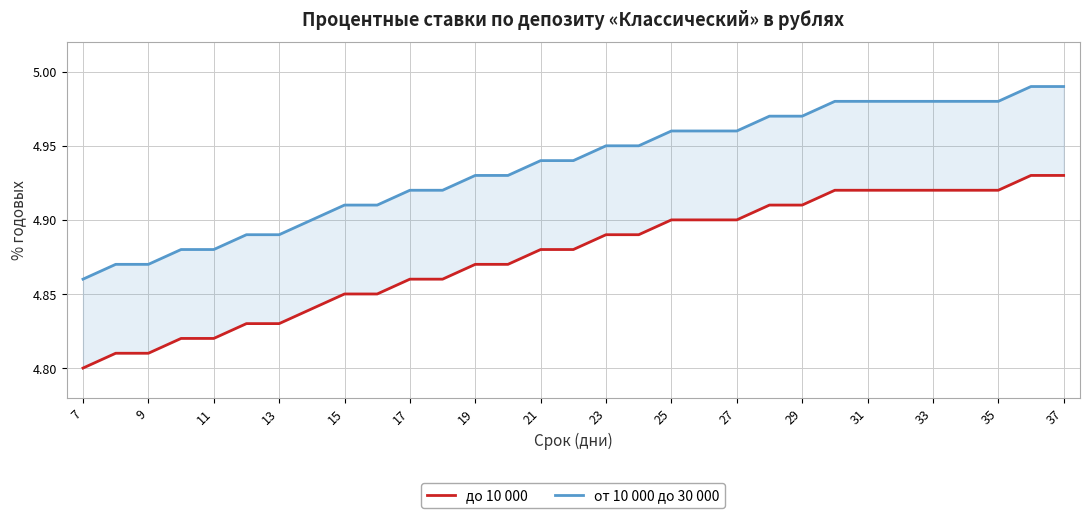

Count the до 10 000 values in the range 4 to 5.

31